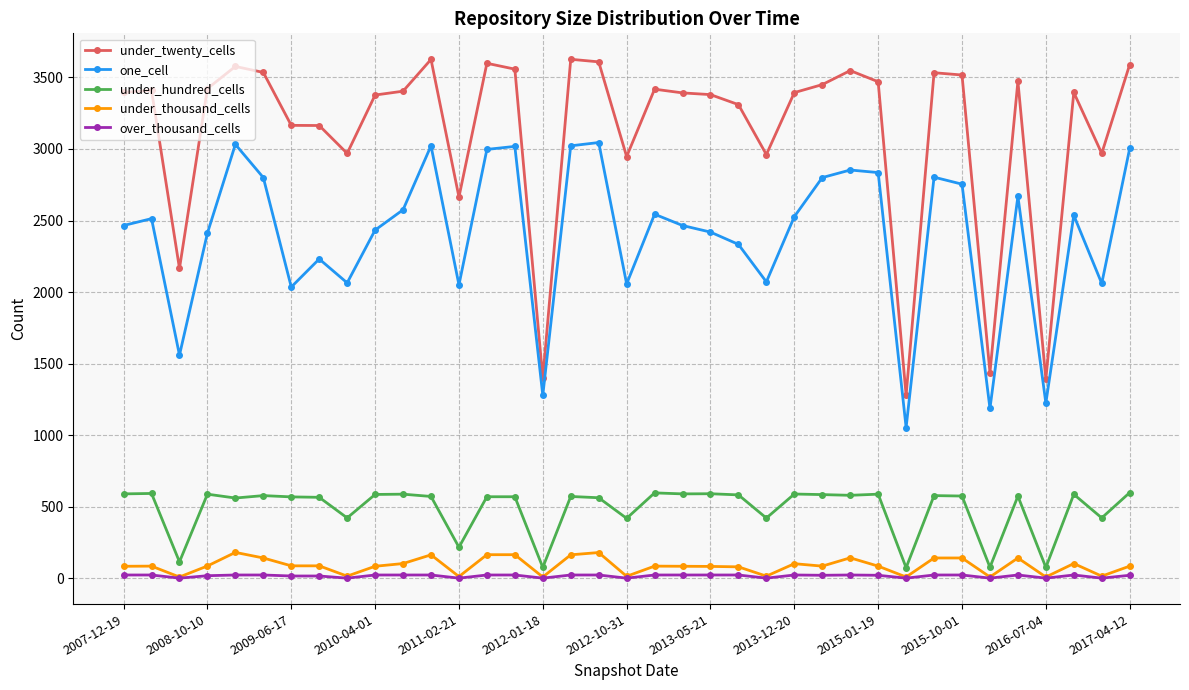

Does the chart have visible grid lines?

Yes